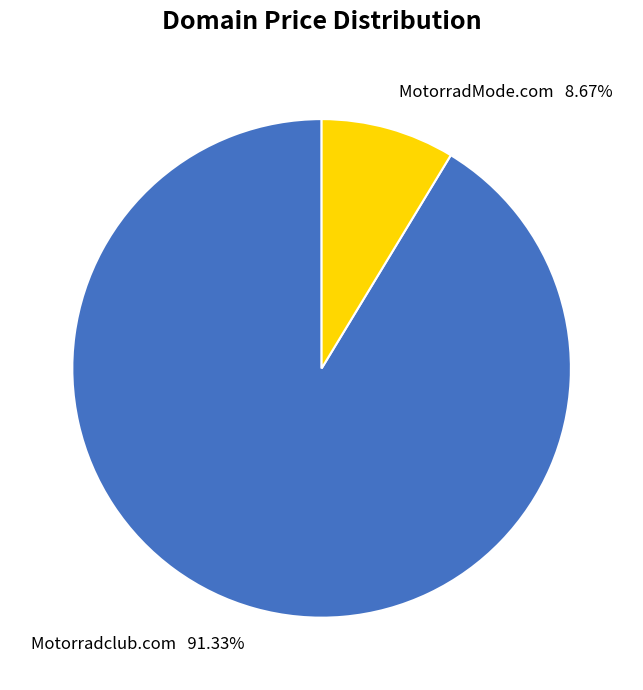

Rank the categories by value from highest to lowest.

Motorradclub.com, MotorradMode.com